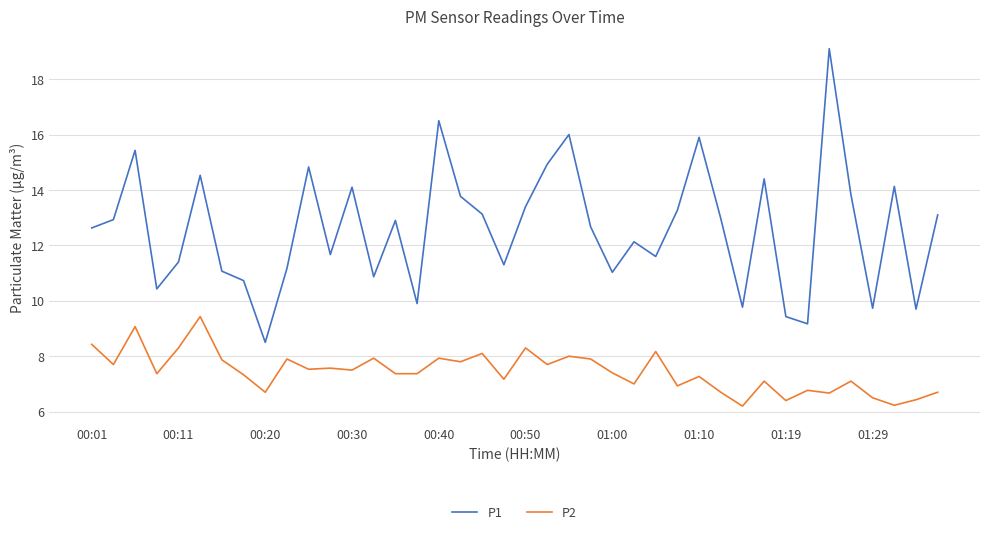

What is the smallest value displayed?

6.2